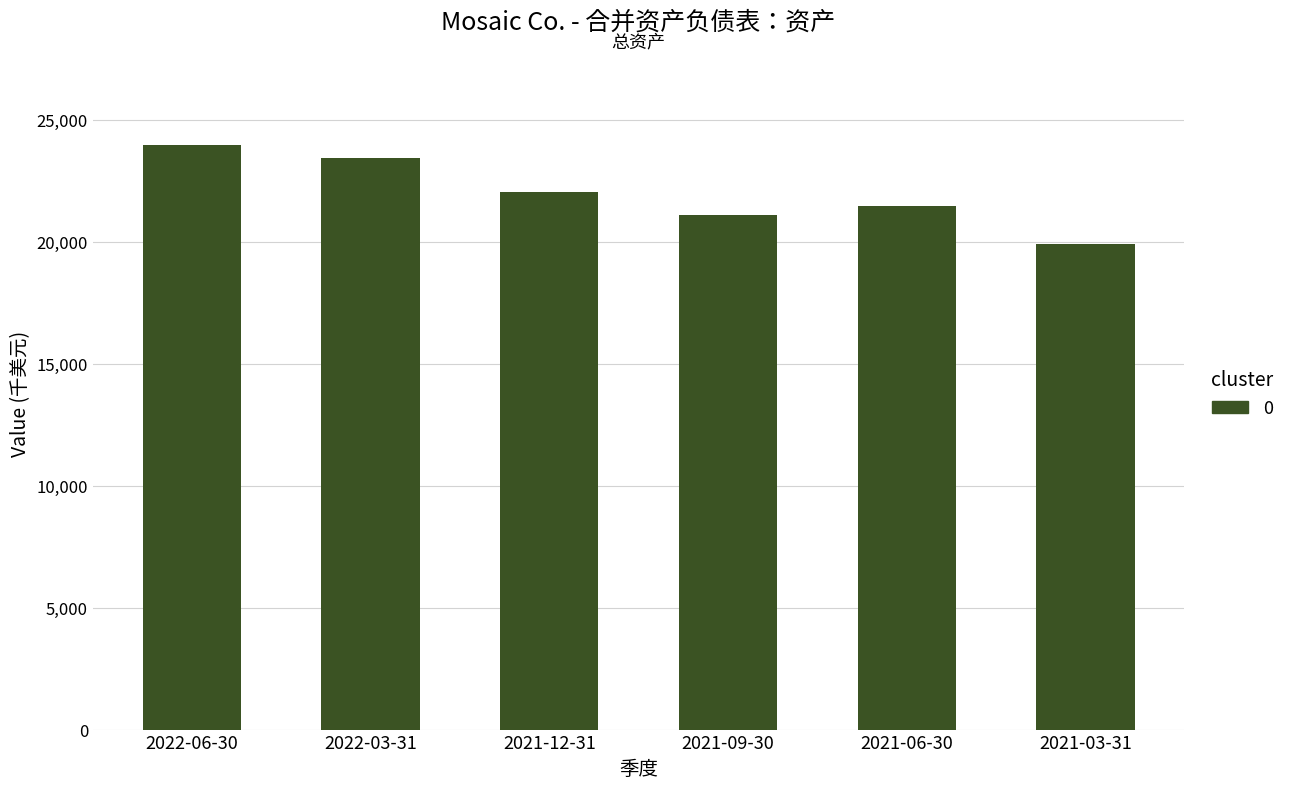

What is the difference between the maximum and second lowest values?

2904100